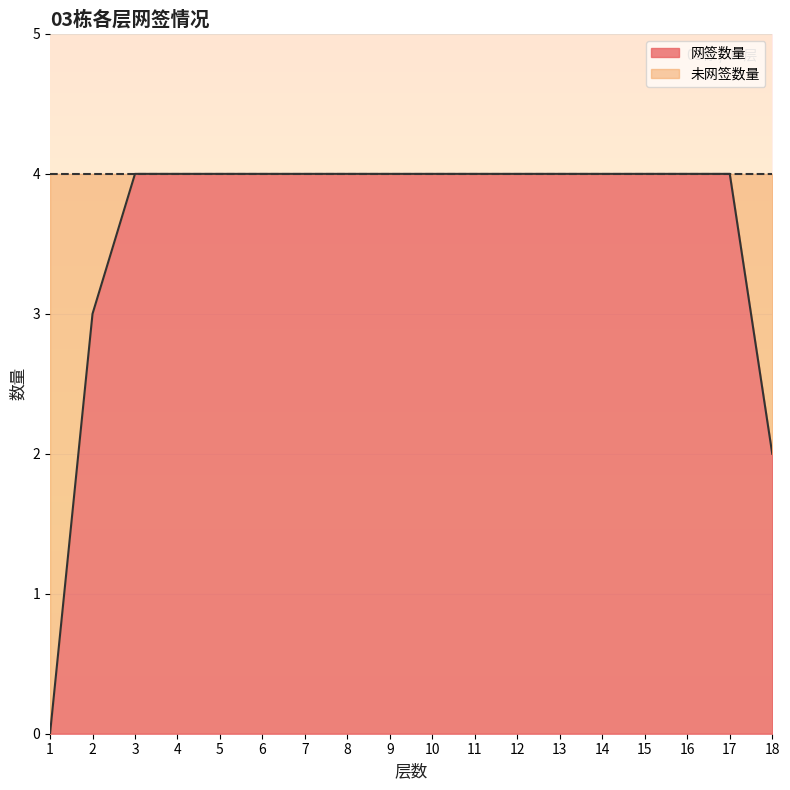

Rank the categories by value from lowest to highest.

1, 18, 2, 3, 4, 5, 6, 7, 8, 9, 10, 11, 12, 13, 14, 15, 16, 17